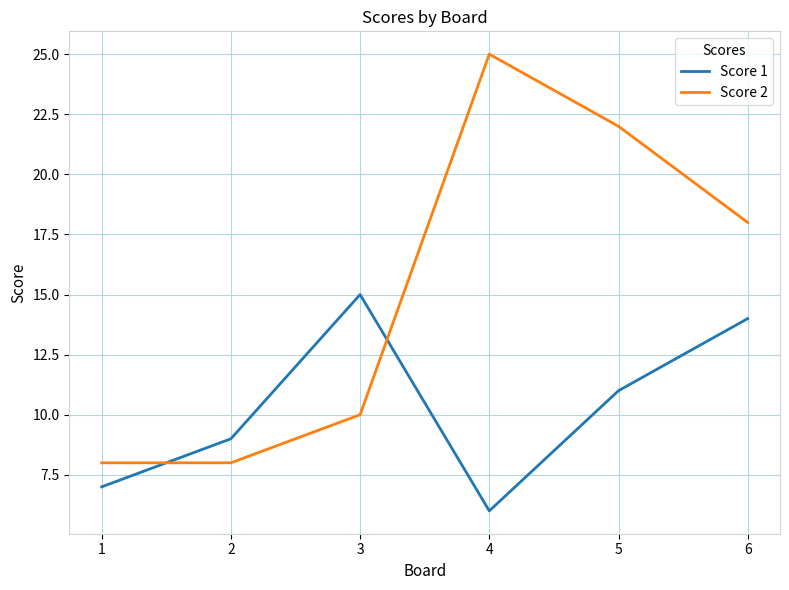

What is the difference between the Score 2 values at 3 and 2?

2